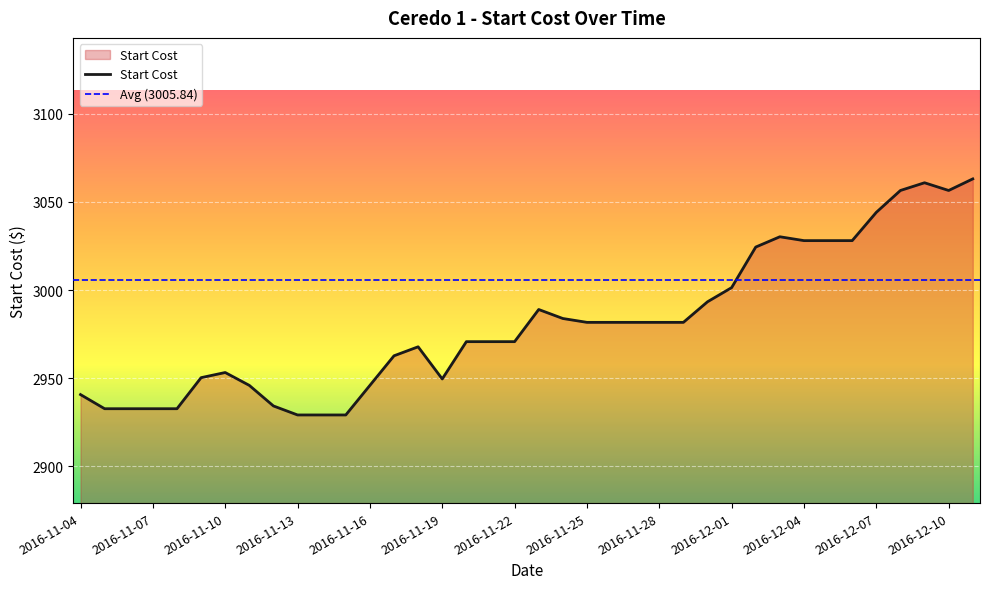

What is the difference between the values at 2016-11-25 and 2016-11-15?

52.5